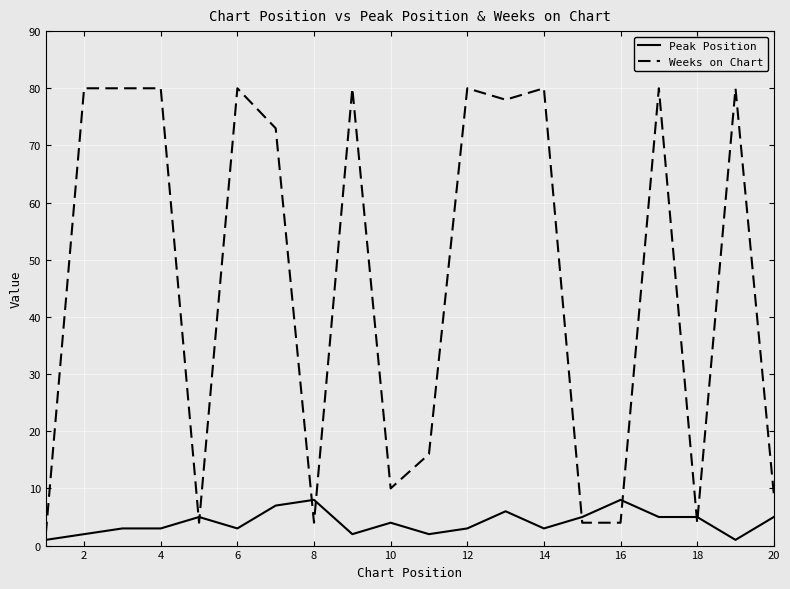

What is the greatest value displayed?

80